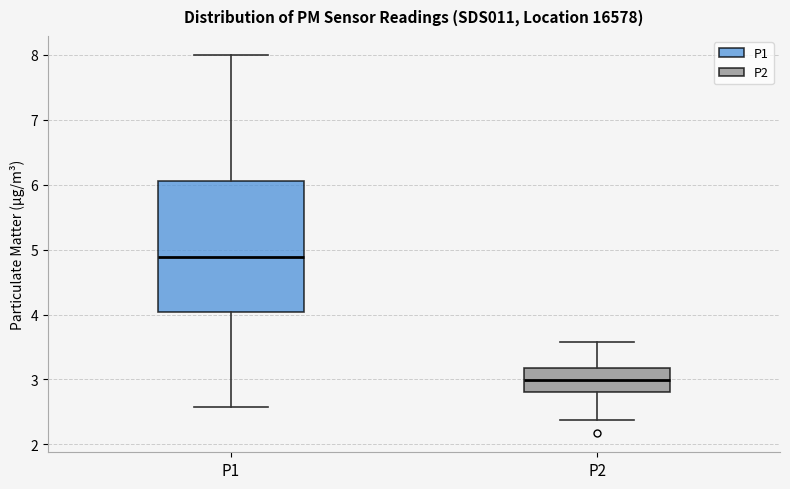

Where does the upper whisker of the box for P2 end on the y-axis? The values are not printed on the chart, so give them approximately, as read against the axis.

3.6